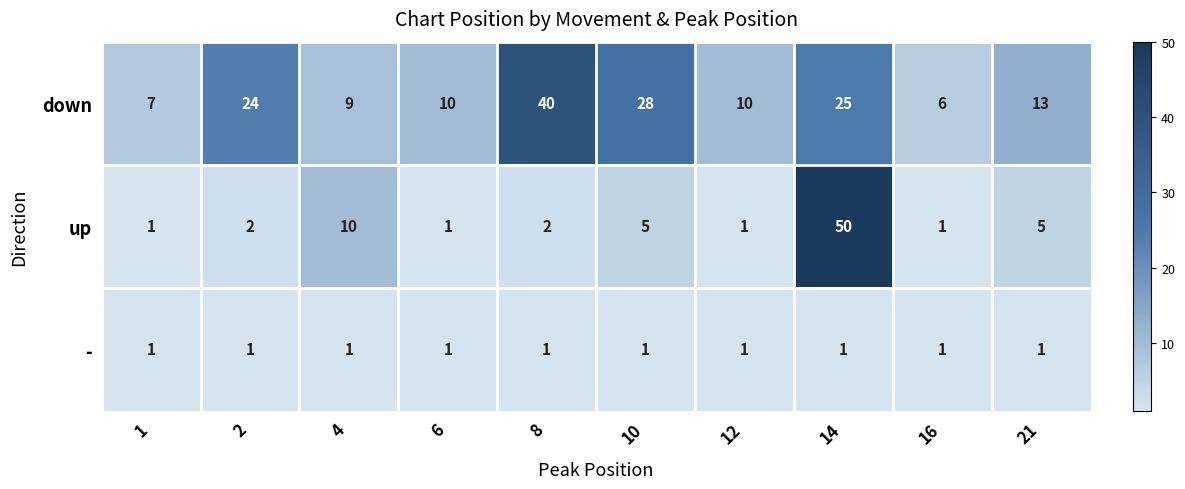

Which series has the largest range (max minus min)?

up